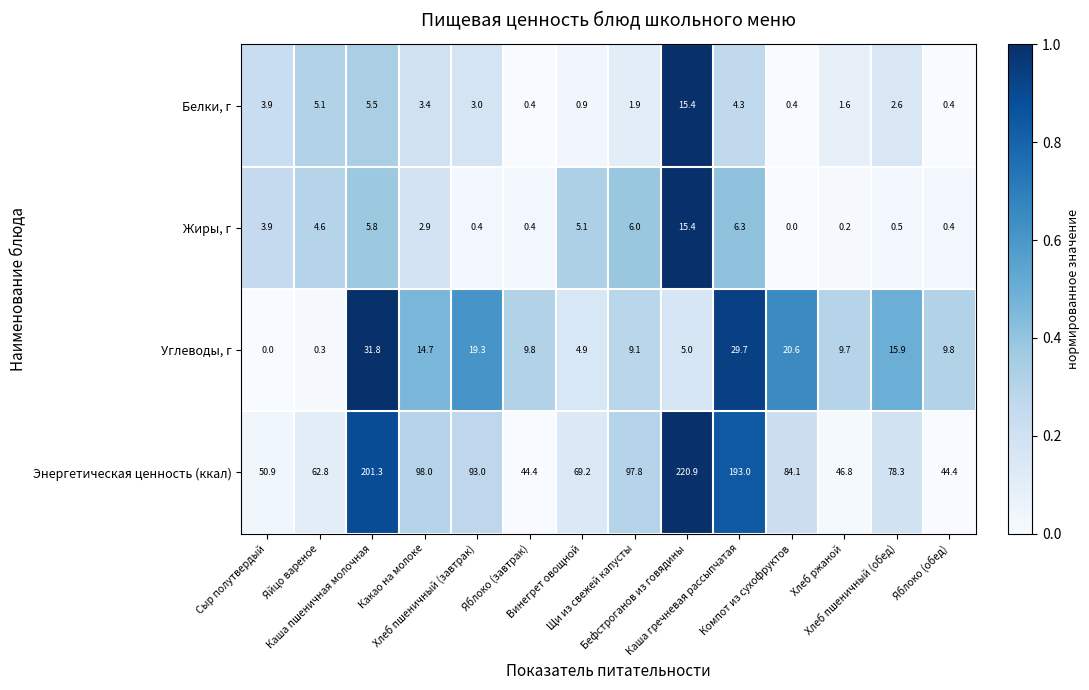

What is the sum of all Энергетическая ценность (ккал) values?

1384.9